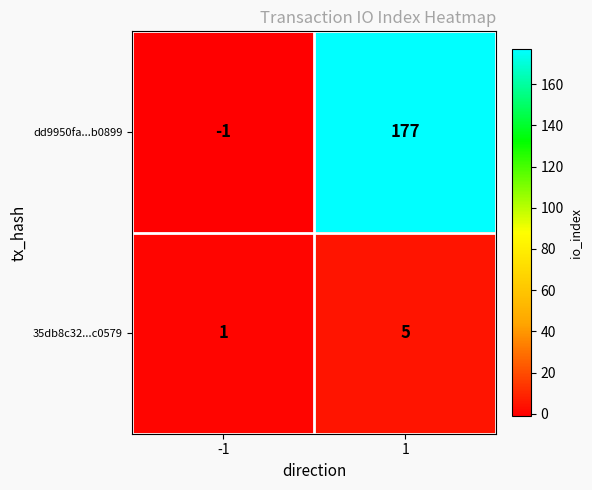

Reading left to right, transcribe all the data shown in this chart.

dd9950fa...b0899: -1	177
35db8c32...c0579: 1	5